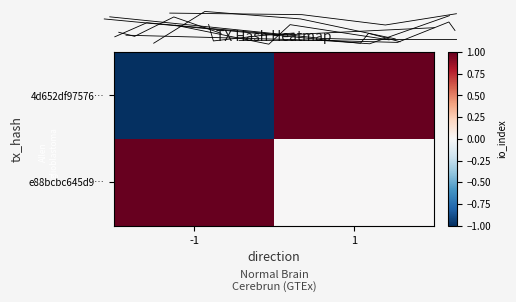

Rank the series by their maximum value, from lowest to highest.

4d652df9757670f8bcdd9c1f9e7e5bf78dea056, e88bcbc645d9df901f033ac07ae3dd6e80ec8ac